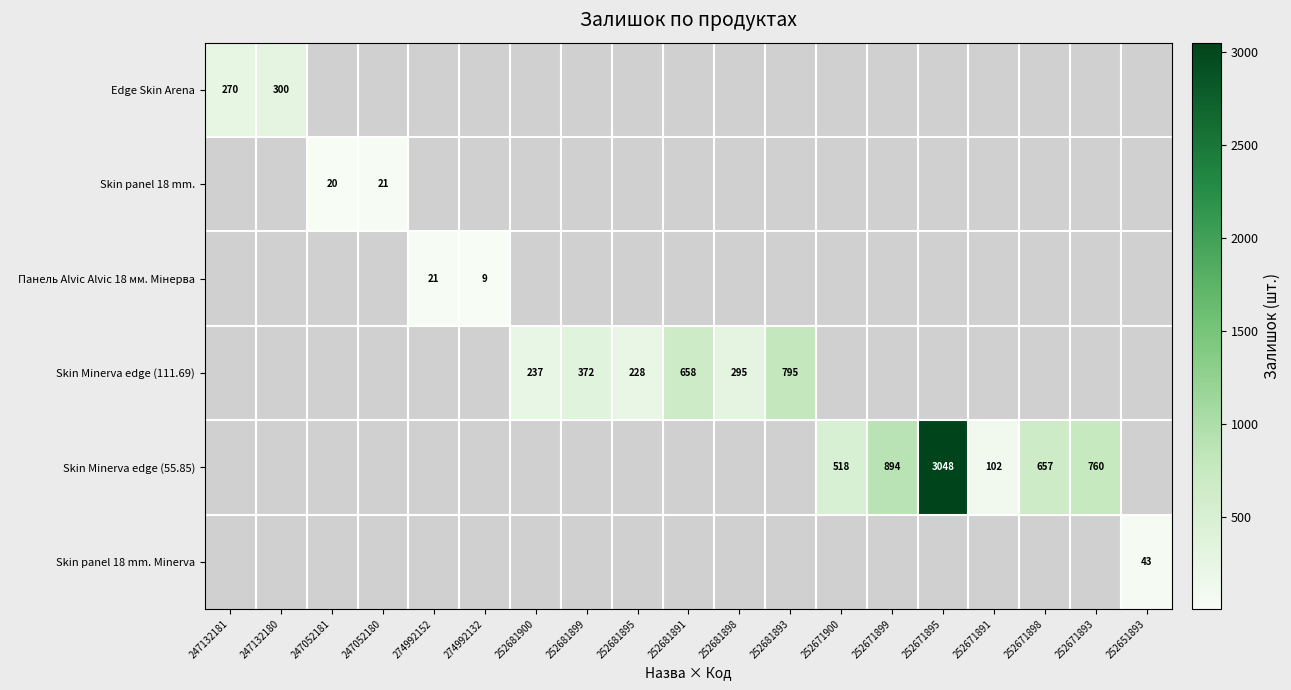

What is the sum of the Skin Minerva edge (55.85) values at 252671891 and 252671900?

620